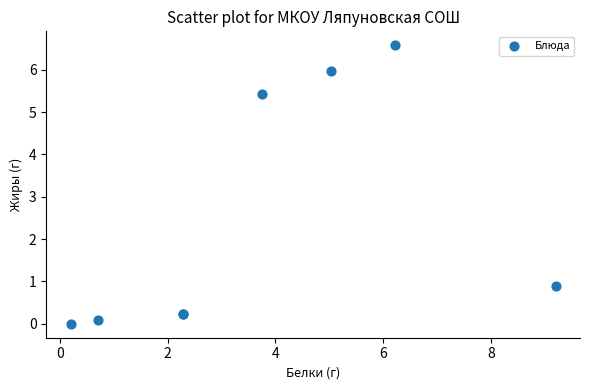

What Y value in the scatter plot is closest to 3?

0.9